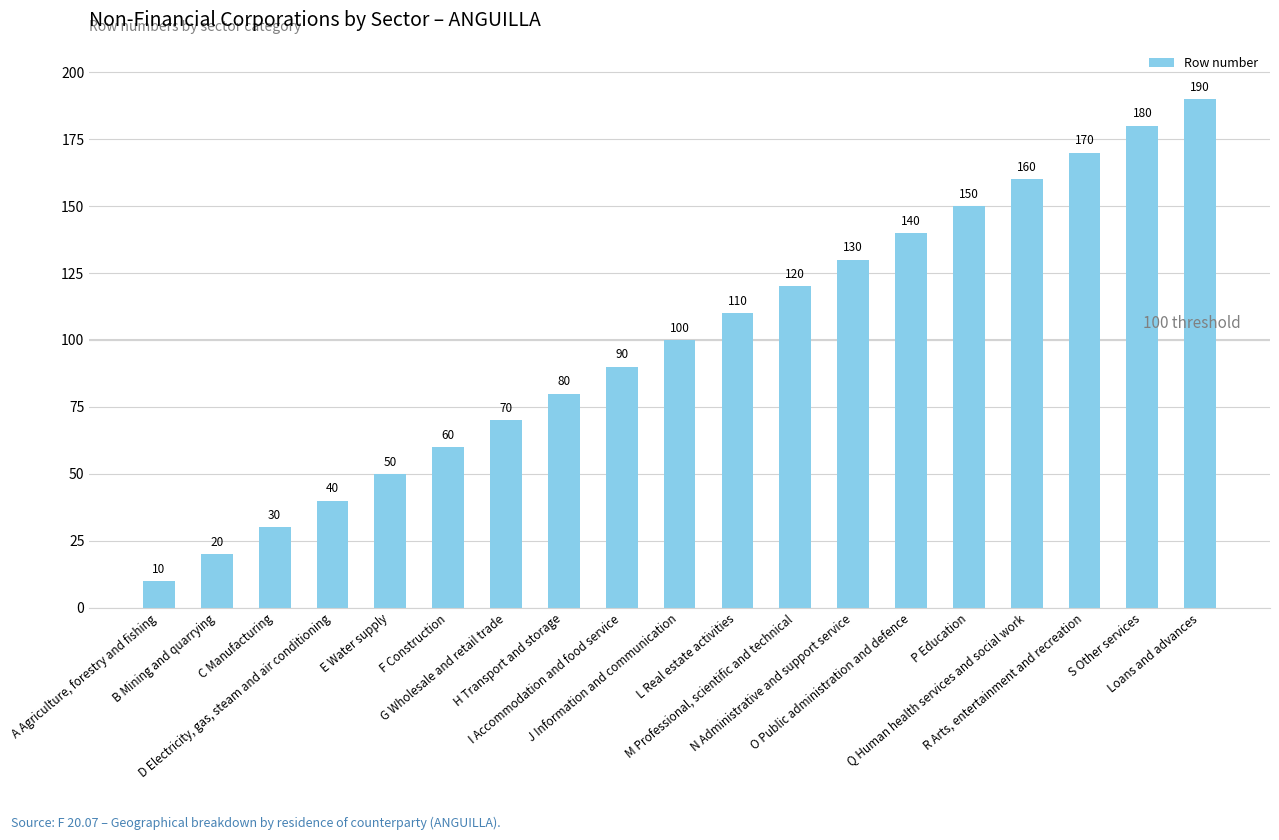

The chart shows a value of 44 at L Real estate activities. True or false?

False